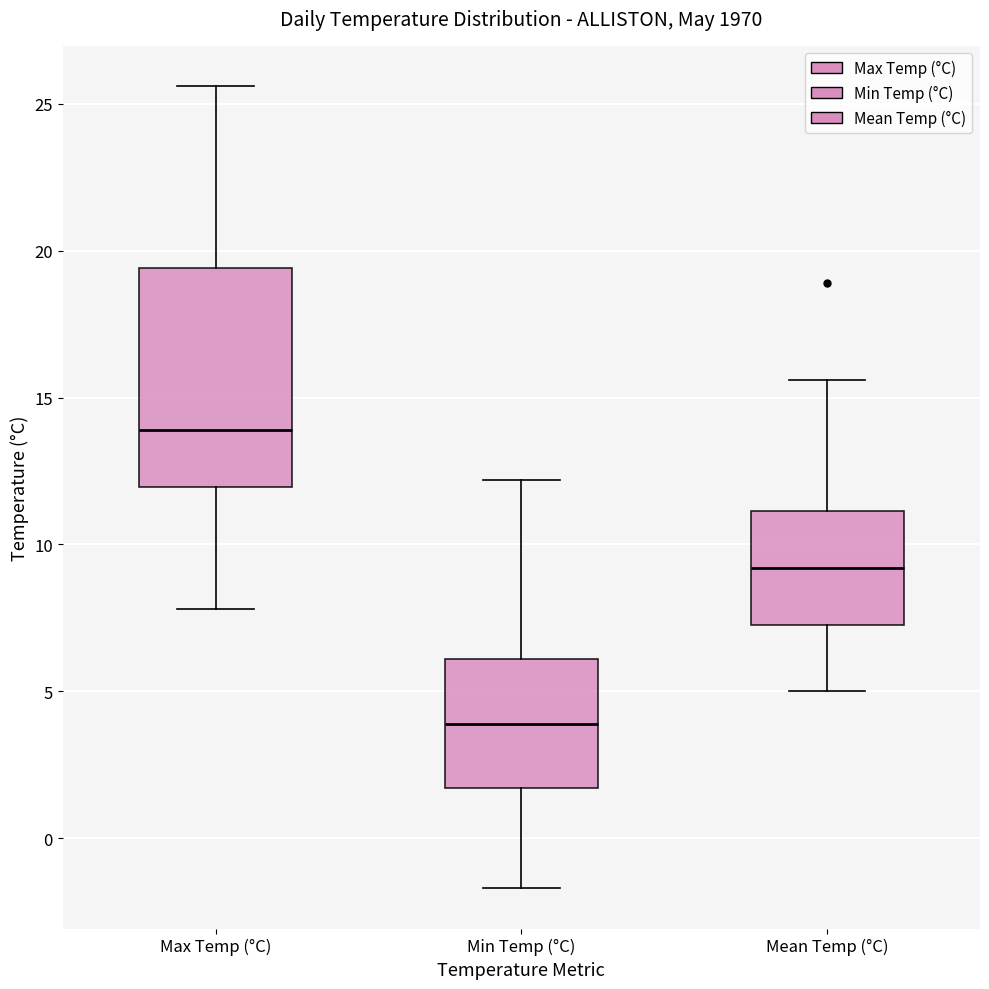

Reading left to right, read every box against the y-axis: the position of its median line, the range the box covers, and the ends of its whiskers. The values are not printed on the chart, so give them approximately, as read against the axis.

Max Temp (°C): median 14.0, box 12.0 to 19.5, whiskers 8.0 to 25.5
Min Temp (°C): median 4.0, box 1.5 to 6.0, whiskers -1.5 to 12.0
Mean Temp (°C): median 9.0, box 7.5 to 11.0, whiskers 5.0 to 15.5